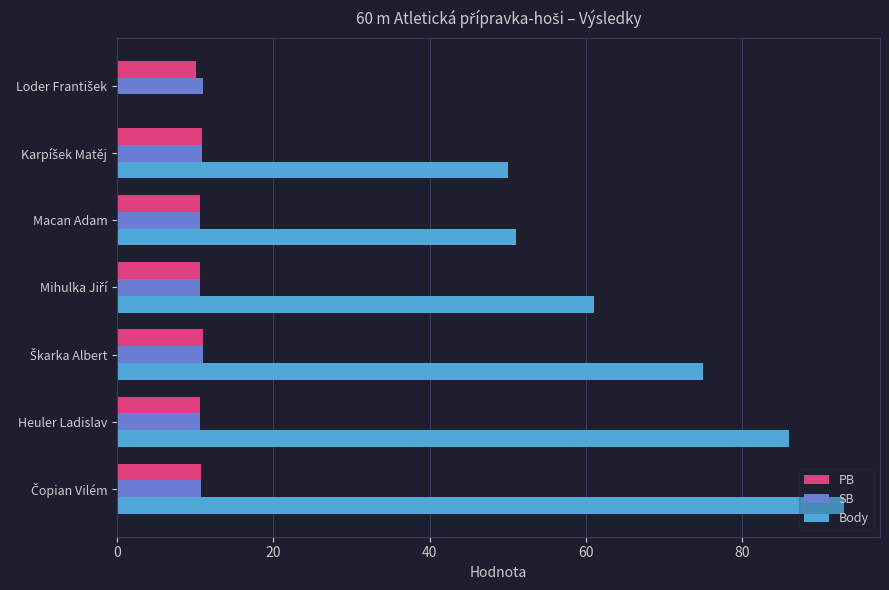

What is the sum of all Body values?

416.0